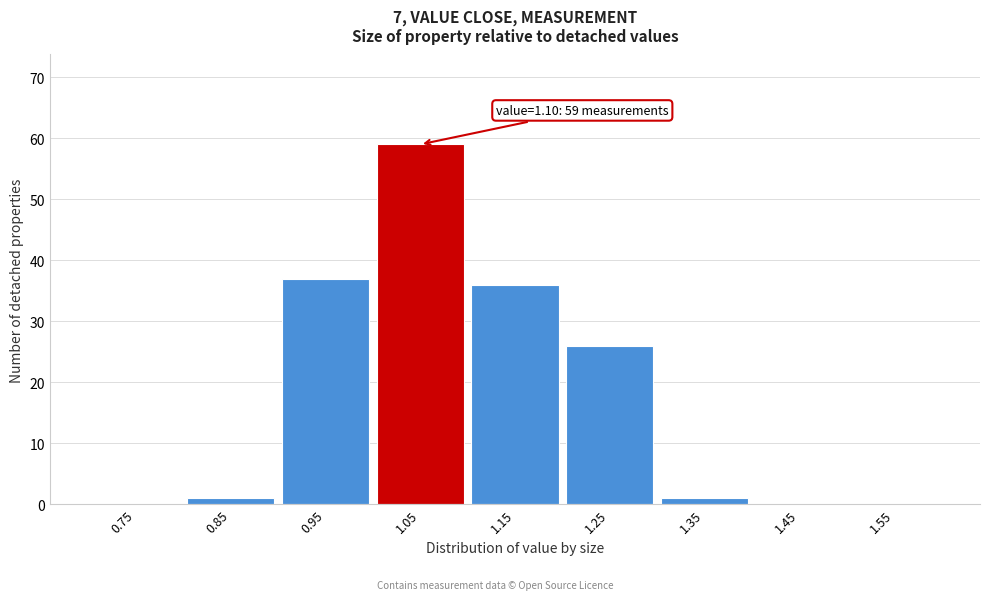

Reading left to right, transcribe all the data shown in this chart.

0.75=0	0.85=1	0.95=37	1.05=59	1.15=36	1.25=26	1.35=1	1.45=0	1.55=0